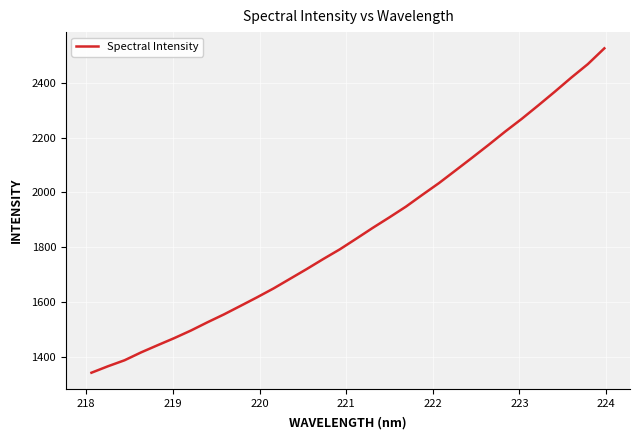

Count the number of data series in this chart.

1